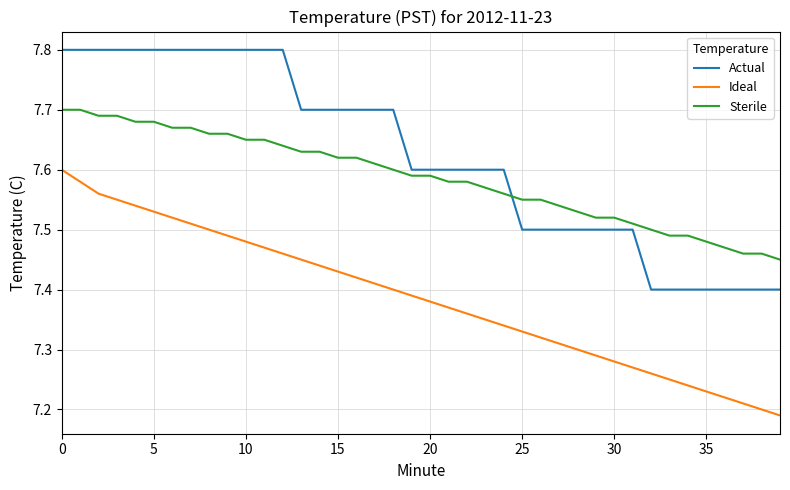

List the series in order of their peak value, highest first.

Actual, Sterile, Ideal